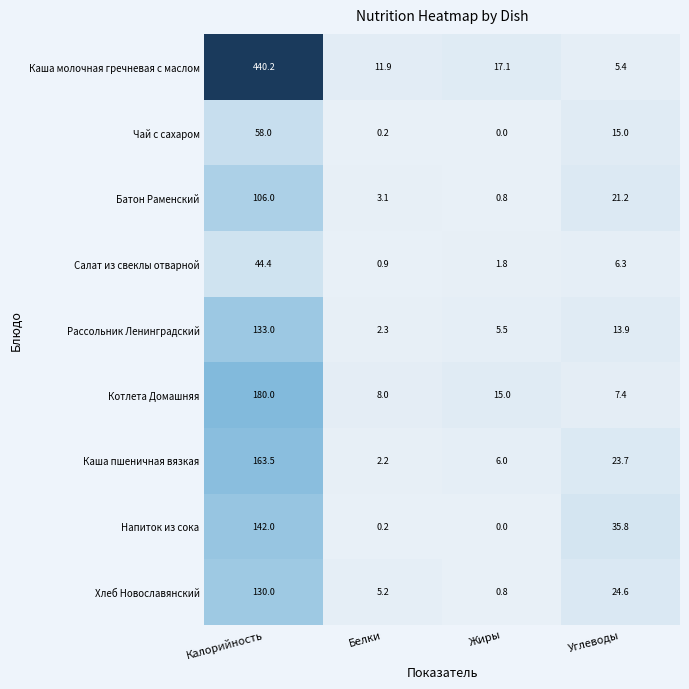

Where does the Каша пшеничная вязкая series first go above 23?

Калорийность